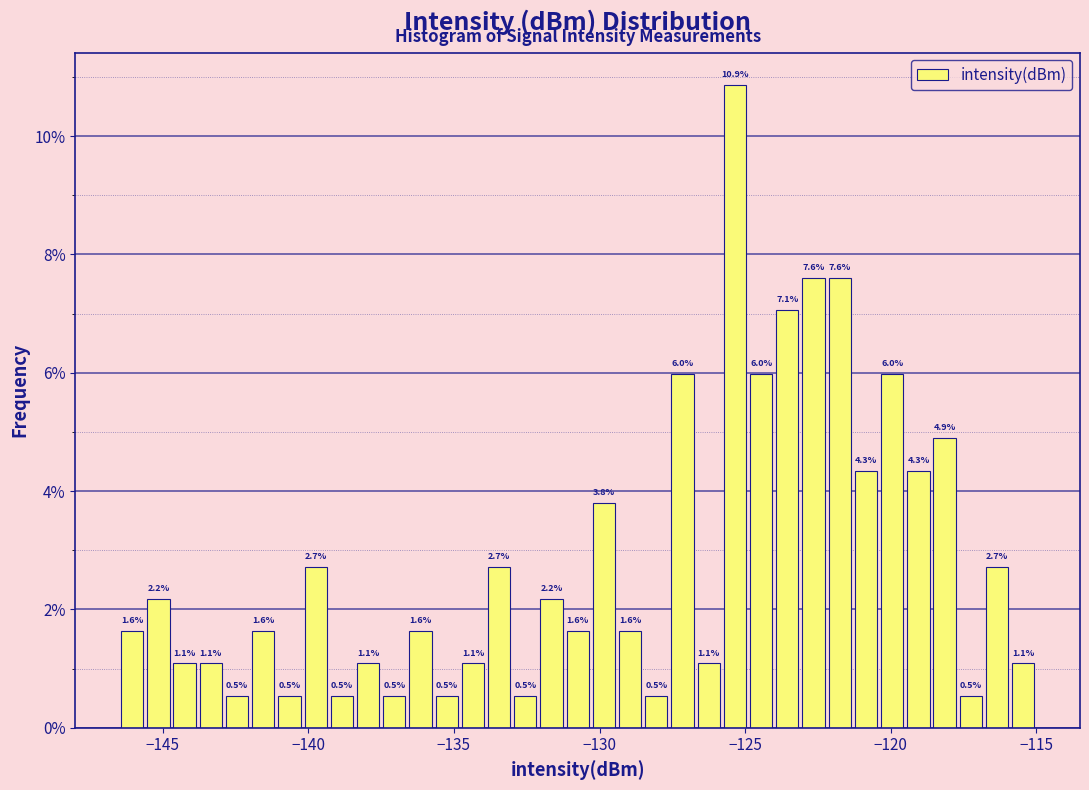

Read against the x-axis, roughly where is the centre of the tallest bar?

-125.5